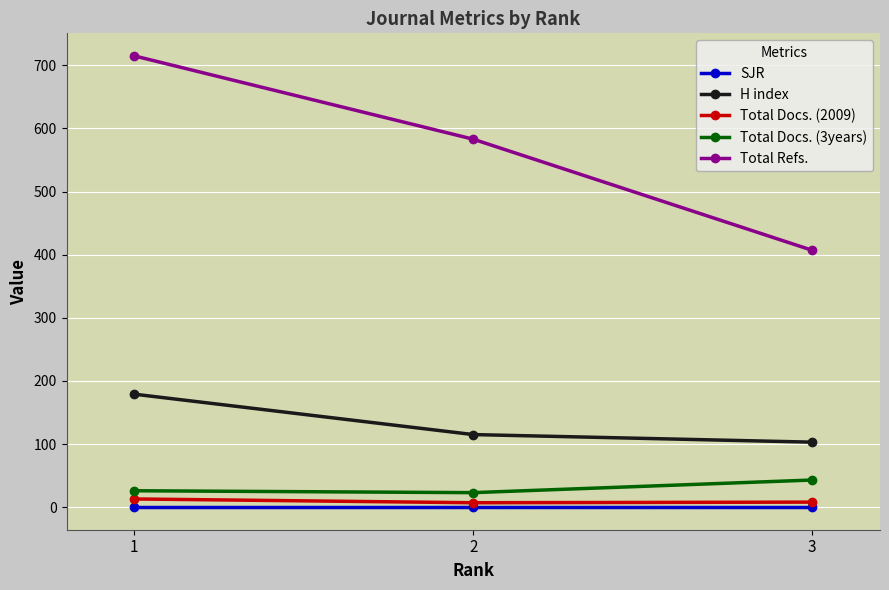

The value of H index at 3 is 103. True or false?

True